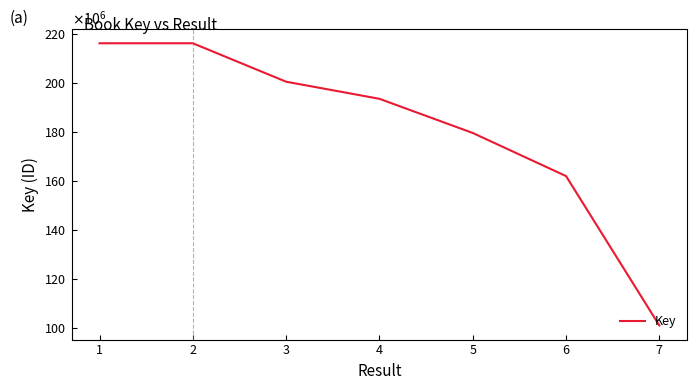

Reading right to left, list all the values displayed in this chart.

100834120	161984462	179635046	193618529	200614032	216353607	216353266